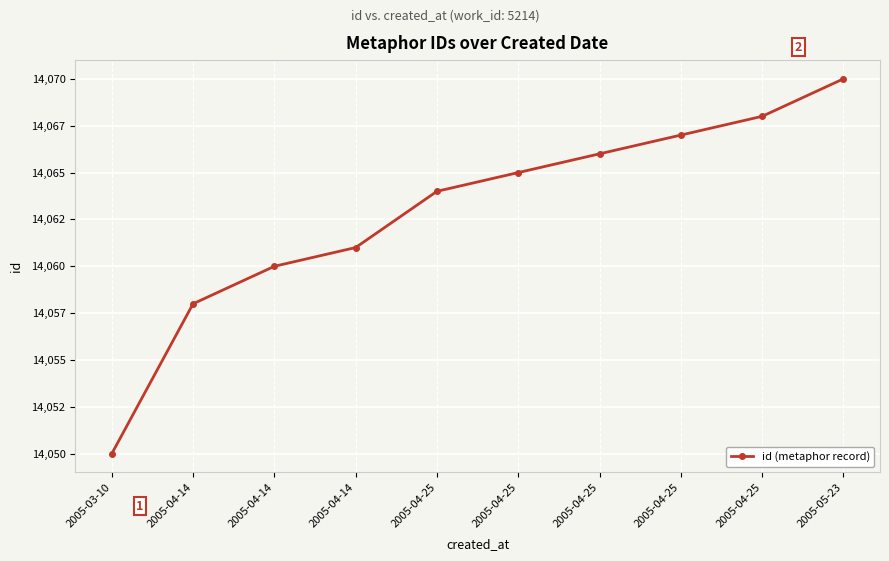

Does the chart have visible grid lines?

Yes